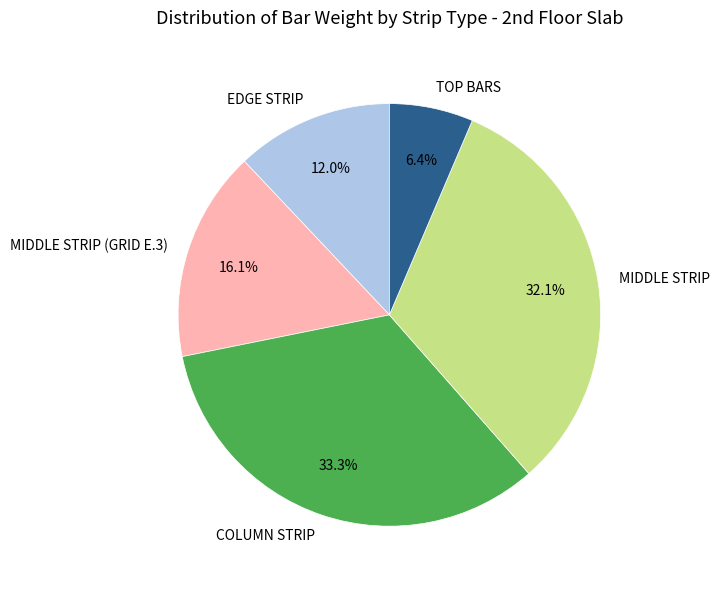

Rank the categories by value from lowest to highest.

TOP BARS, EDGE STRIP, MIDDLE STRIP (GRID E.3), MIDDLE STRIP, COLUMN STRIP